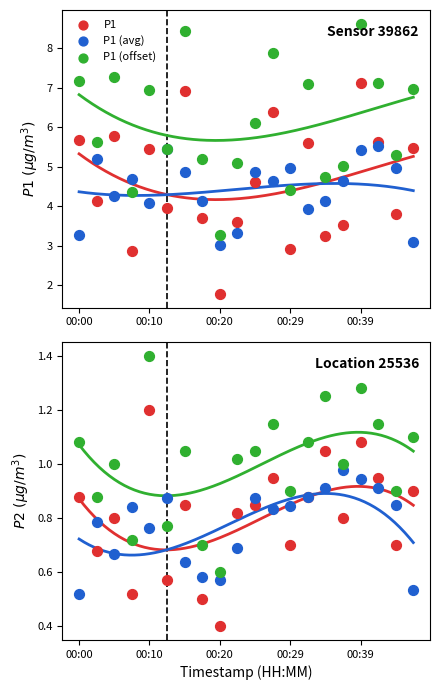

At how many categories does at least one series exceed 3?

20